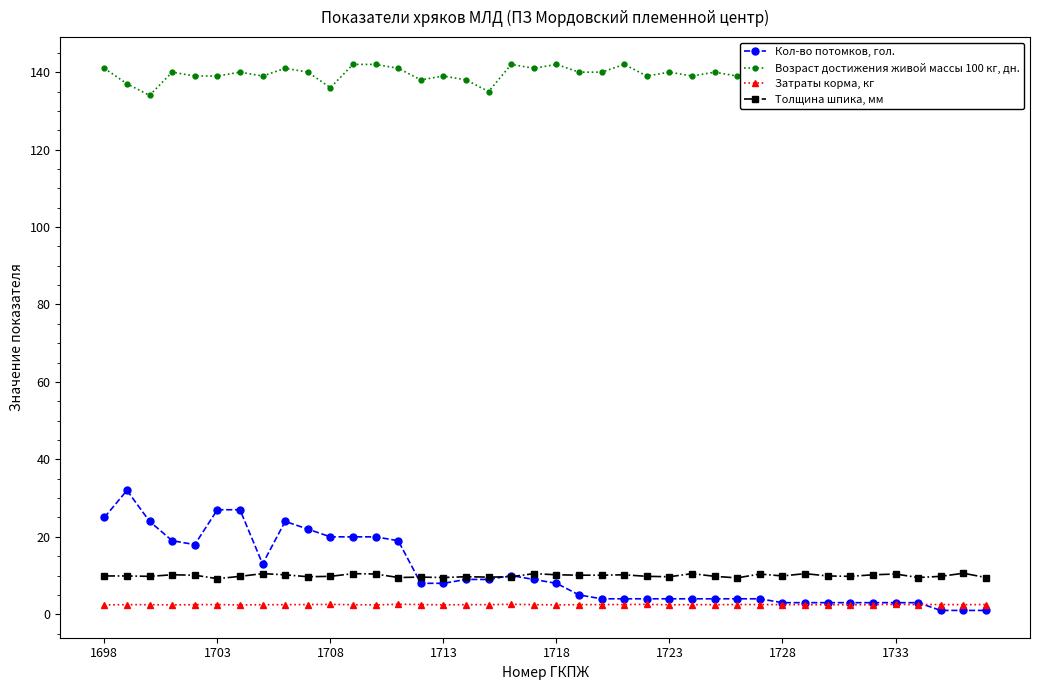

How many data points does each series have?

40